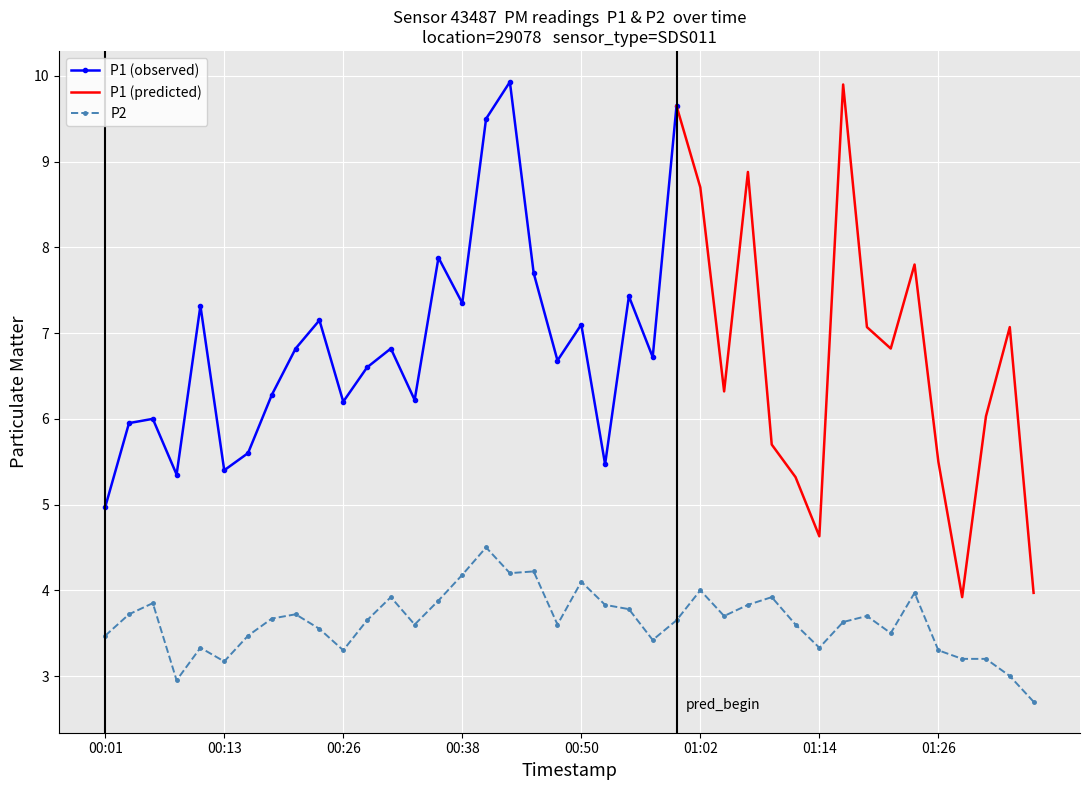

What is the label of the 23rd point from the right?

2022-10-31T00:43:05